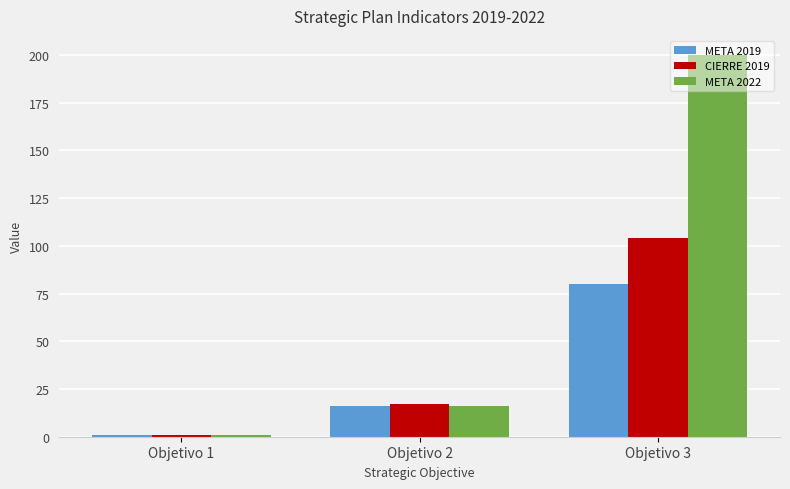

What is the difference between the second highest and minimum values in the CIERRE 2019 series?

16